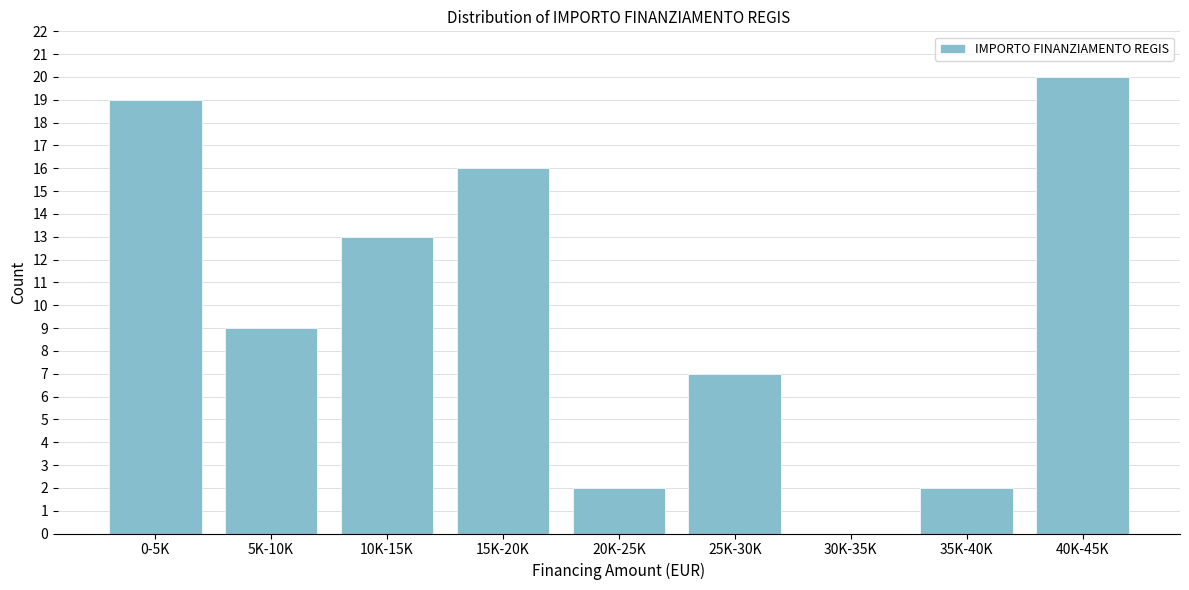

Reading right to left, what are all the values shown in this chart?

40K-45K=20	35K-40K=2	30K-35K=0	25K-30K=7	20K-25K=2	15K-20K=16	10K-15K=13	5K-10K=9	0-5K=19